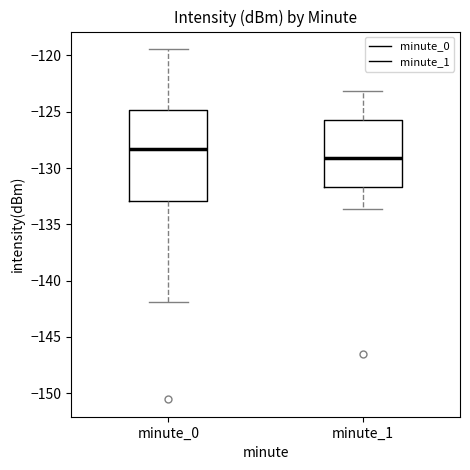

Which box is the tallest, from its lower edge to its upper edge?

minute_0